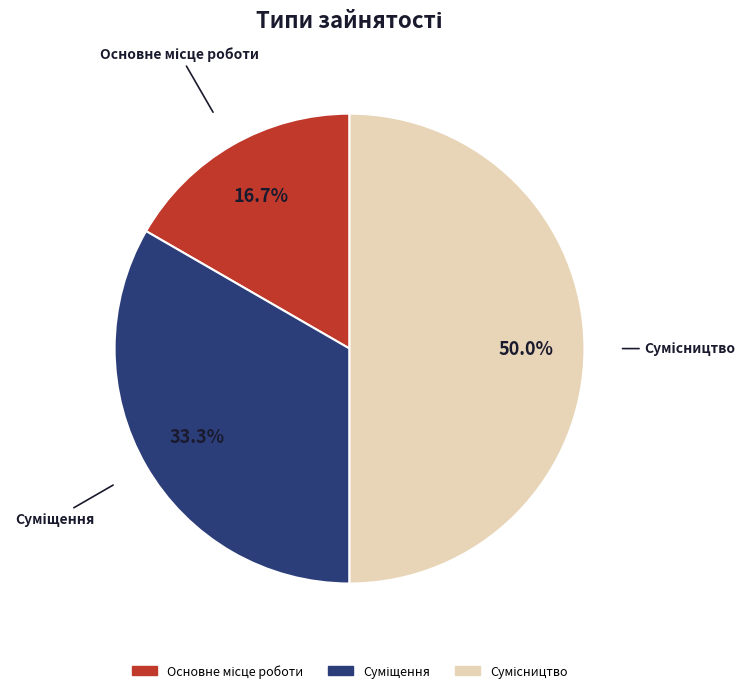

What portion of the pie excludes Сумісництво?

50.0%